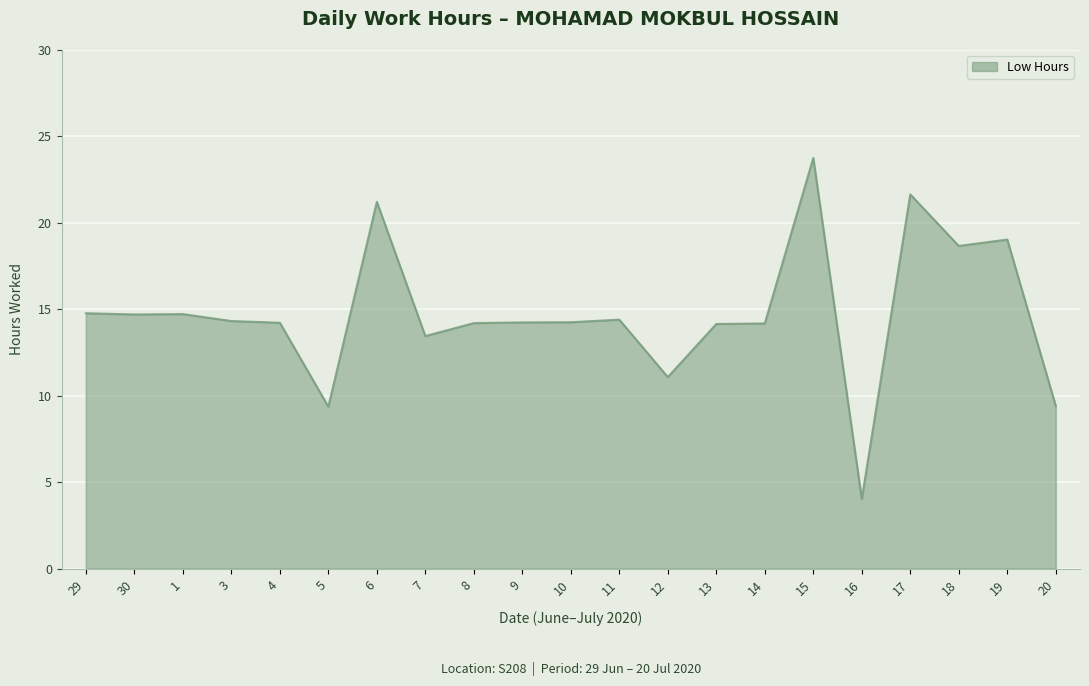

Count the number of values greater than 14.

16